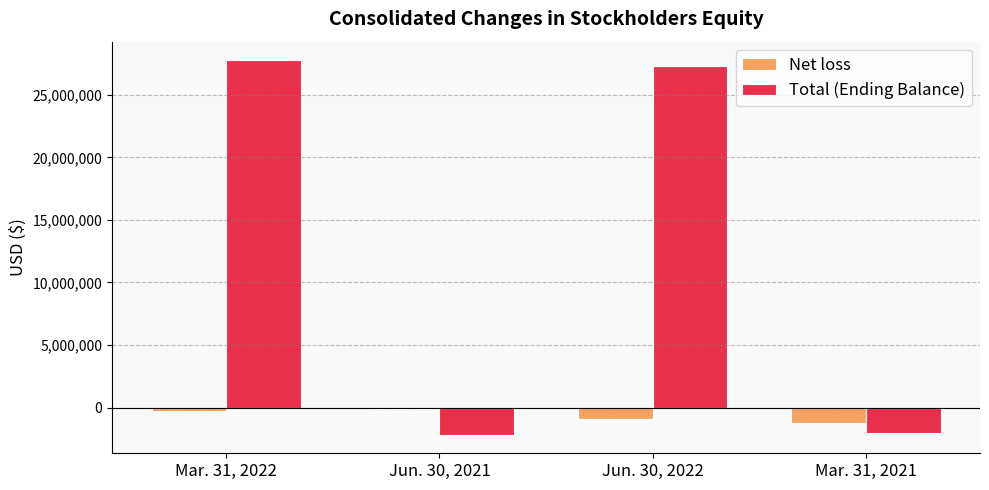

List the series in order of their peak value, lowest first.

Net loss, Total (Ending Balance)